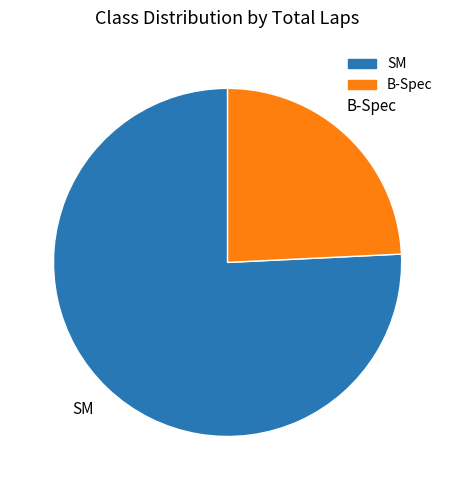

Rank the categories by value from lowest to highest.

B-Spec, SM